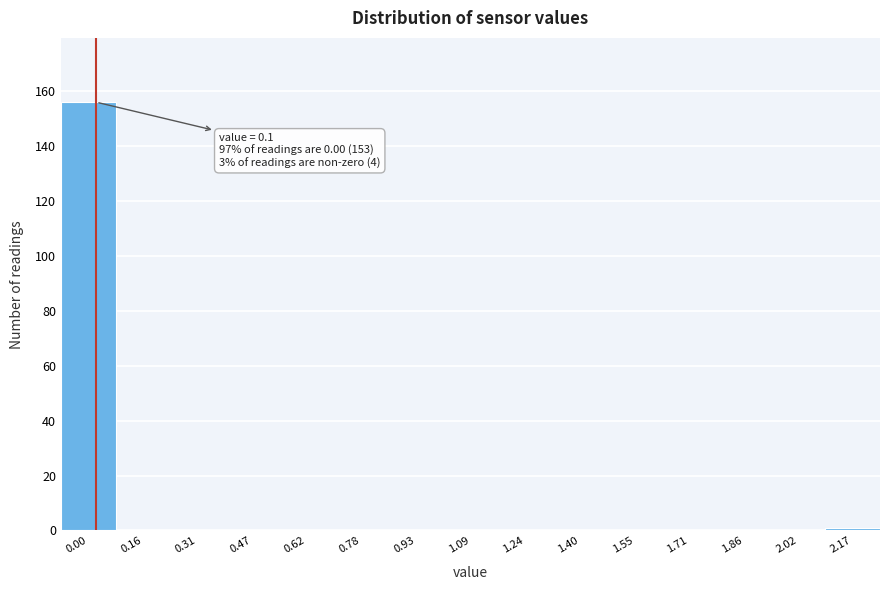

Reading left to right, transcribe all the data shown in this chart.

0.00=156	0.16=0	0.31=0	0.47=0	0.62=0	0.78=0	0.93=0	1.09=0	1.24=0	1.40=0	1.55=0	1.71=0	1.86=0	2.02=0	2.17=1